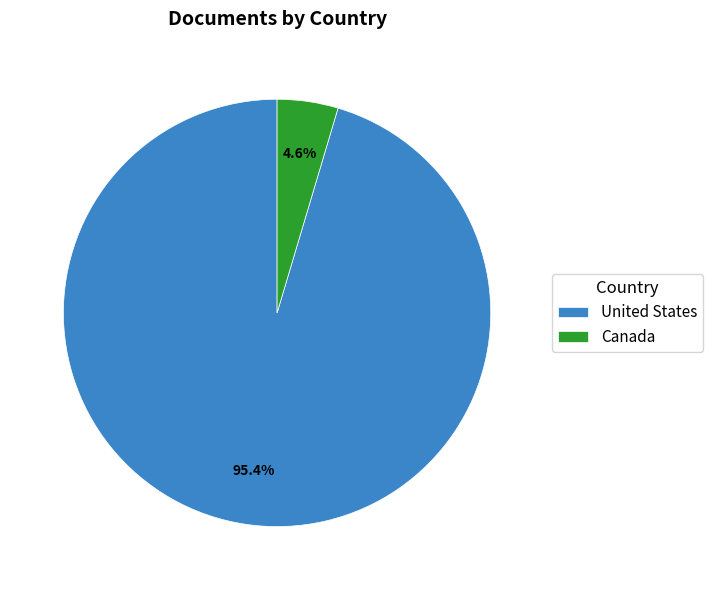

To the nearest percent, what is the difference between the United States and Canada slice percentages?

91%